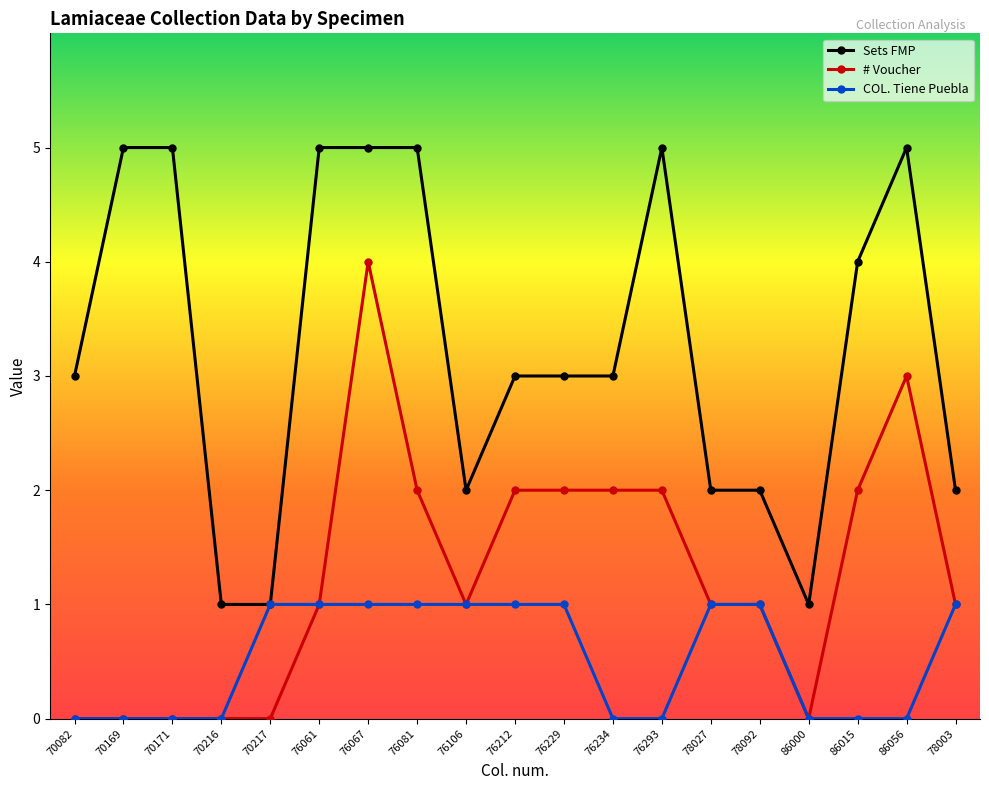

List the series in order of their peak value, lowest first.

COL. Tiene Puebla, # Voucher, Sets FMP